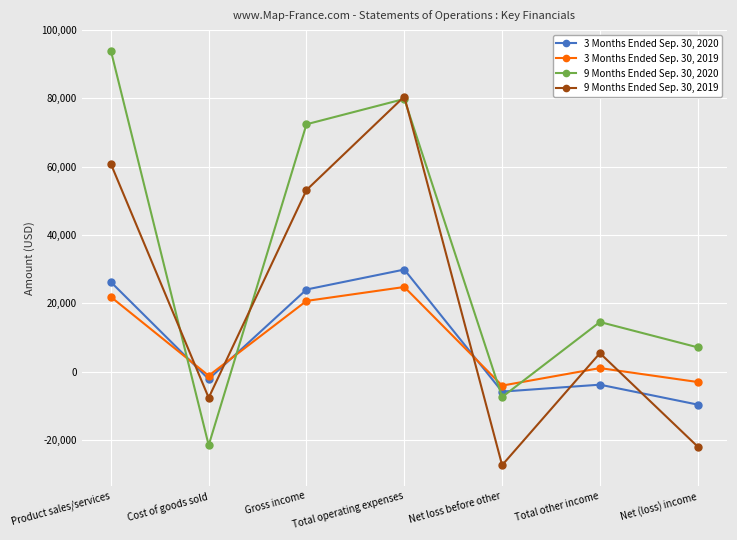

Which series has the largest range (max minus min)?

9 Months Ended Sep. 30, 2020